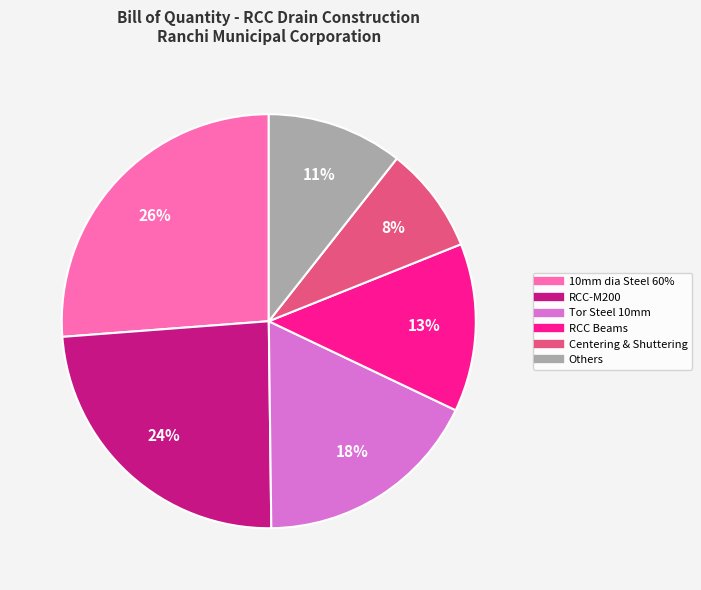

To the nearest percent, what is the average slice percentage?

17%